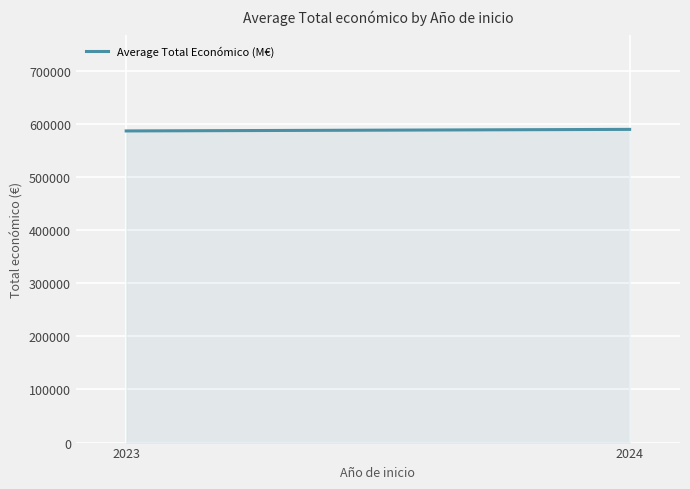

Rank the categories by value from highest to lowest.

2024, 2023